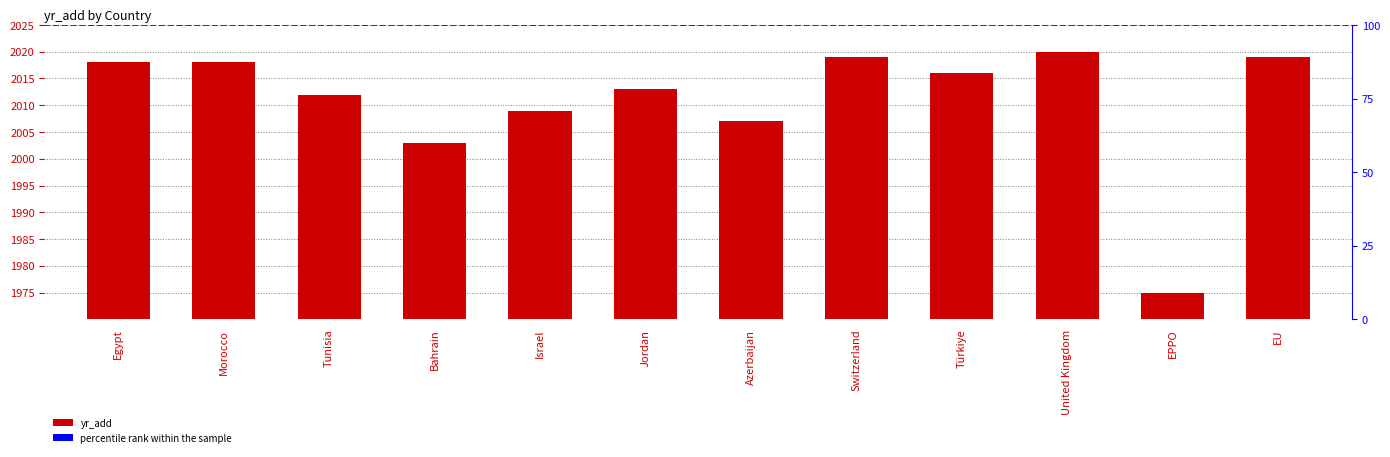

What is the difference between the maximum and minimum values?

45